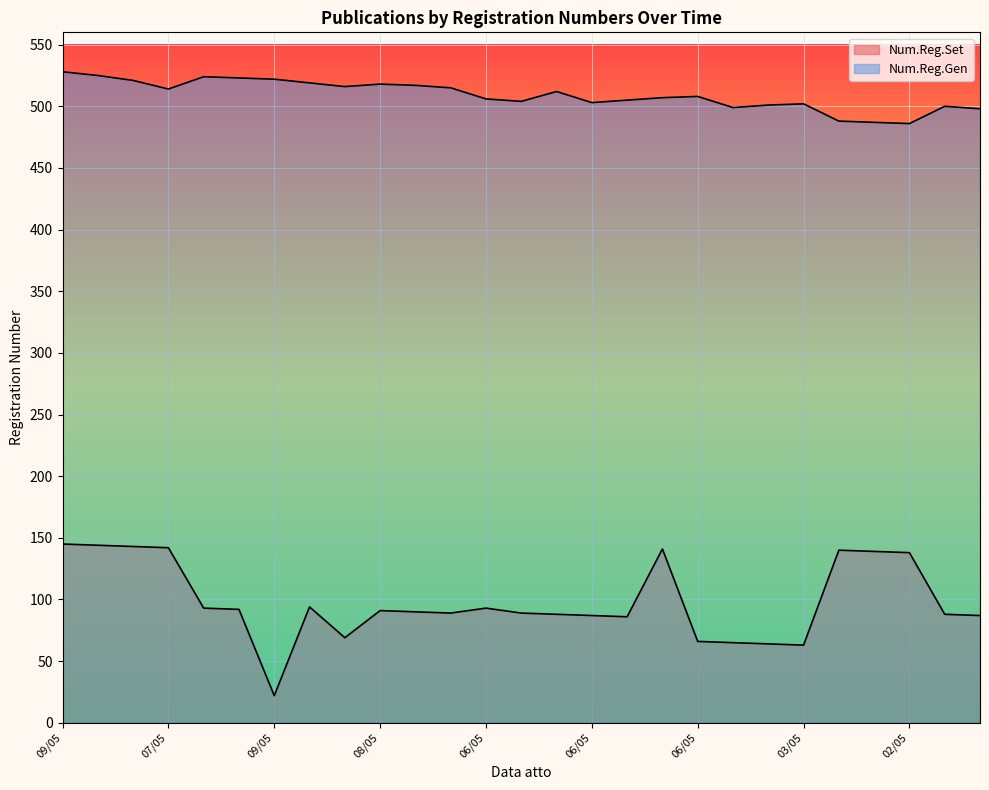

True or false: Num.Reg.Set (line) and Num.Reg.Gen (line) intersect in this chart.

False